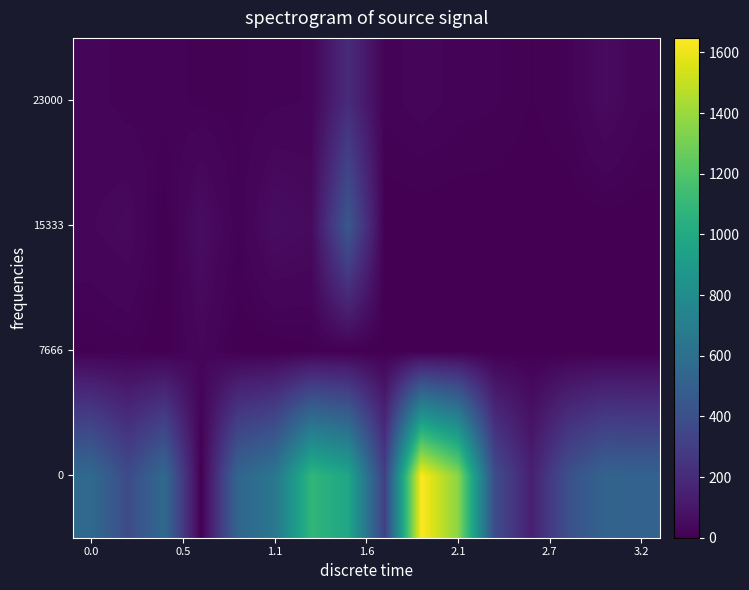

At which category is the sum across all series the highest?

9